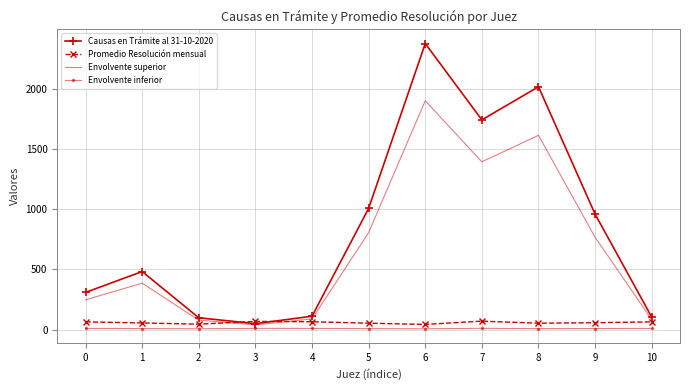

What is the average value of the Envolvente inferior series?

8.7